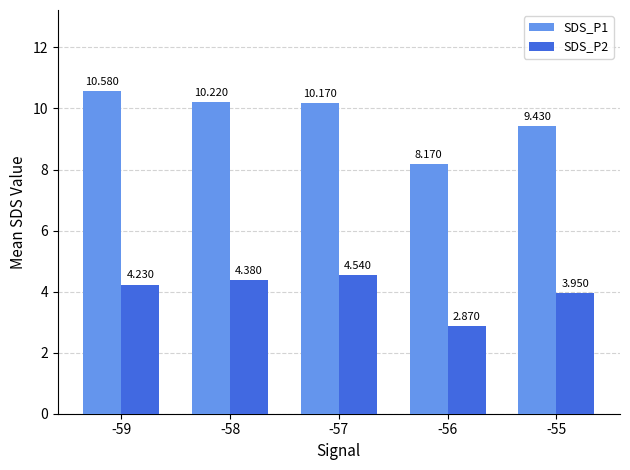

What is the sum of all SDS_P1 values?

48.6